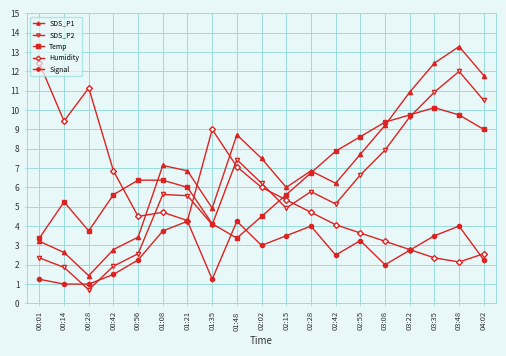

At which category is the sum across all series the highest?

03:48